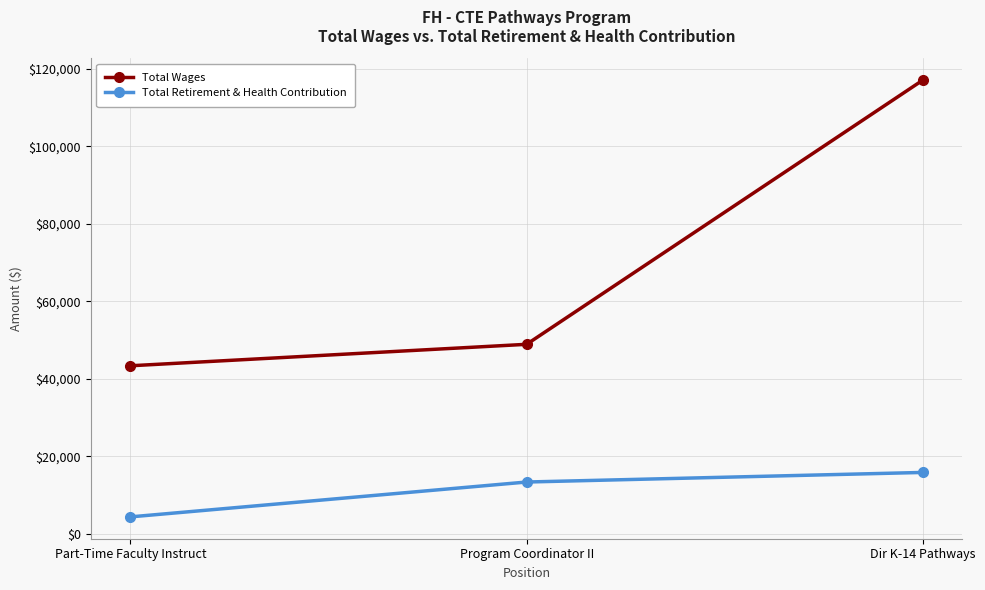

At which label is Total Retirement & Health Contribution closest to 10102?

Program Coordinator II